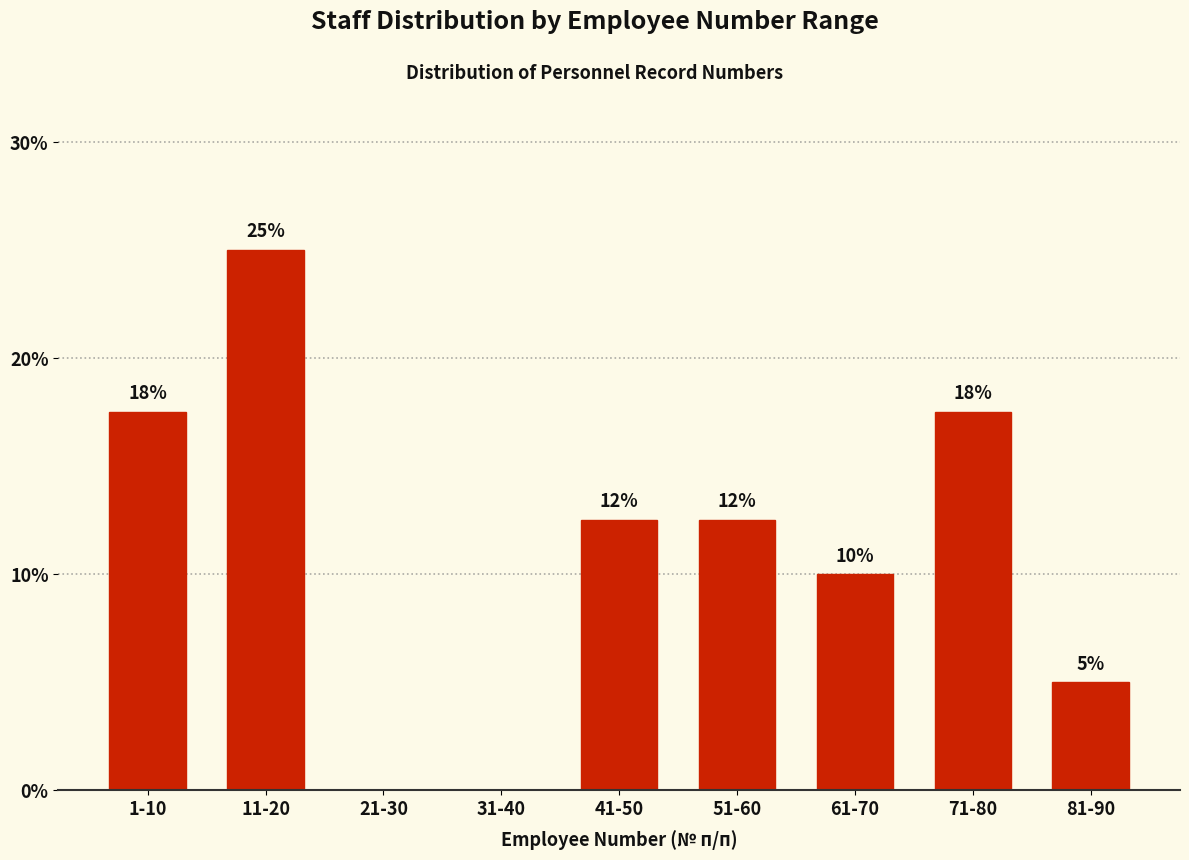

Are the bars horizontal?

No